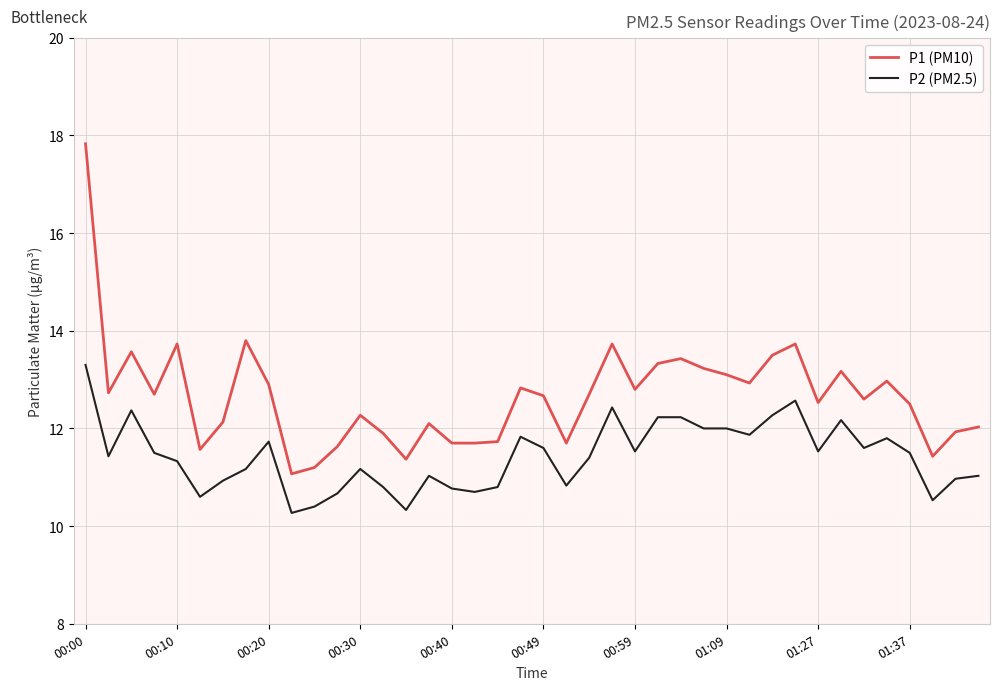

What is the minimum value for P2 (PM2.5)?

10.3